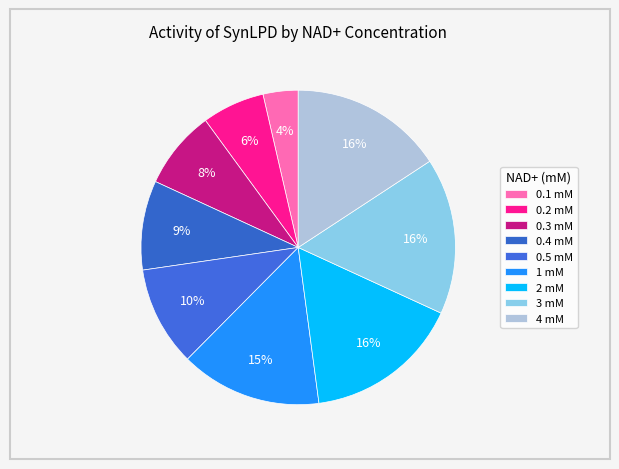

How many slices are in this pie chart?

9